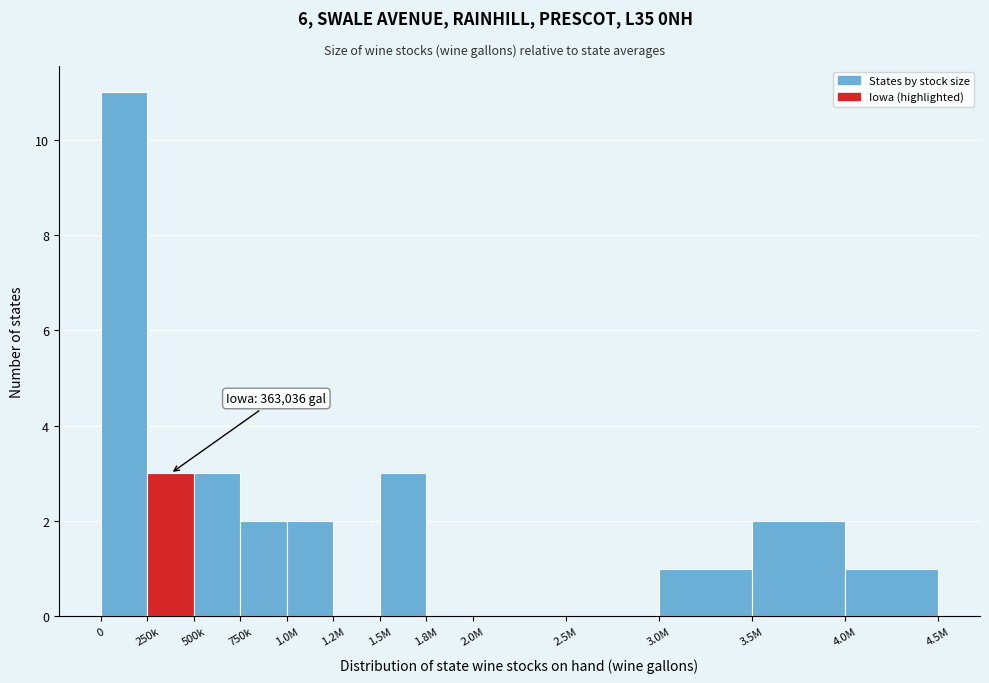

Reading left to right, transcribe all the data shown in this chart.

0=11	250k=3	500k=3	750k=2	1.0M=2	1.2M=0	1.5M=3	1.8M=0	2.0M=0	2.5M=0	3.0M=1	3.5M=2	4.0M=1